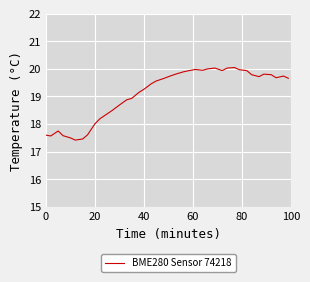

What is the difference between the maximum and minimum values?

2.6